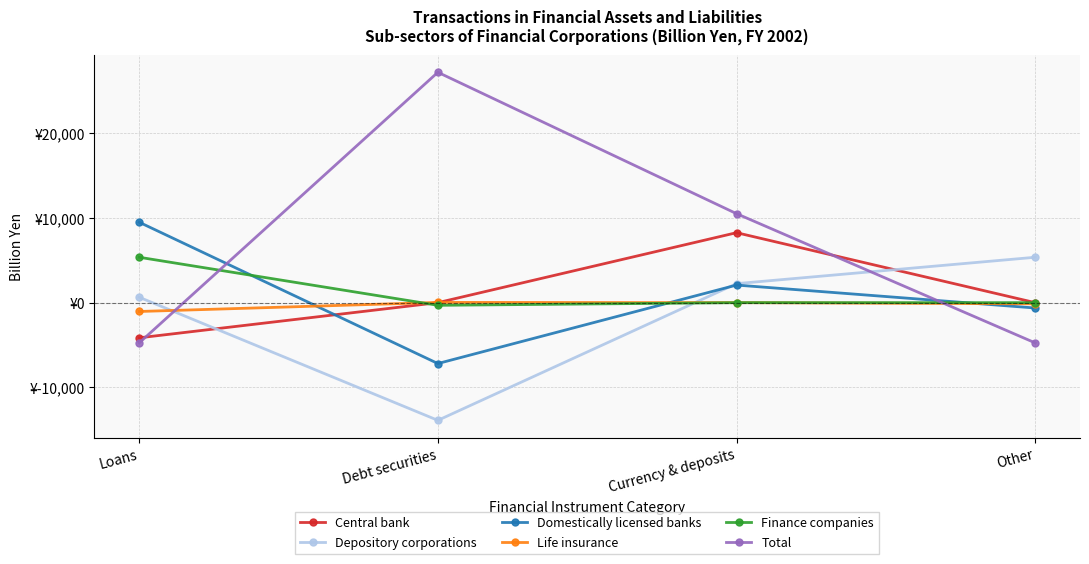

What are all the series names shown in the legend?

Central bank, Depository corporations, Domestically licensed banks, Life insurance, Finance companies, Total